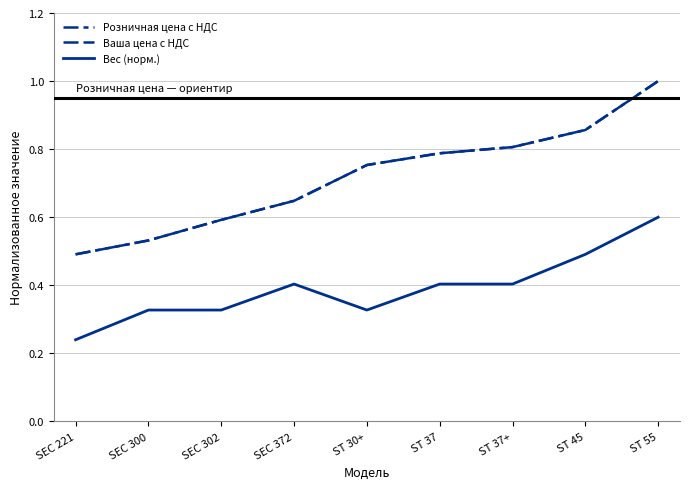

What is the difference between the maximum and minimum values in the Розничная цена с НДС series?

0.5